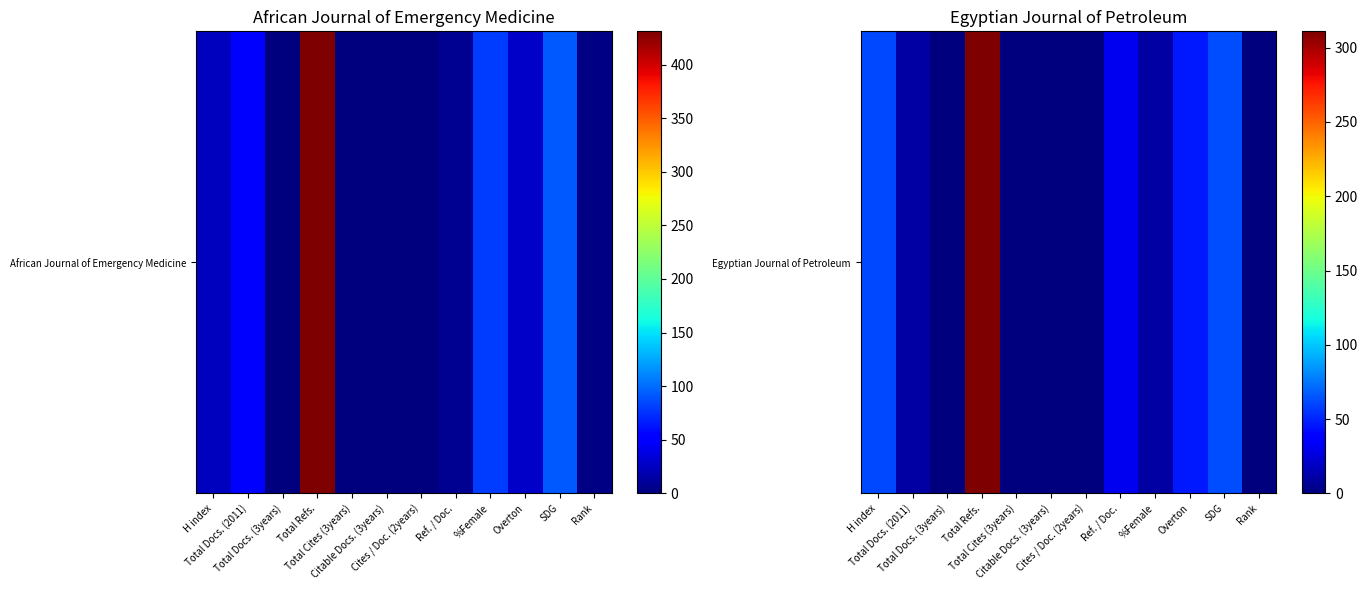

Rank the categories by value from lowest to highest.

Total Docs. (3years), Total Cites (3years), Citable Docs. (3years), Cites / Doc. (2years), Rank, Total Docs. (2011), %Female, Ref. / Doc., Overton, H index, SDG, Total Refs.